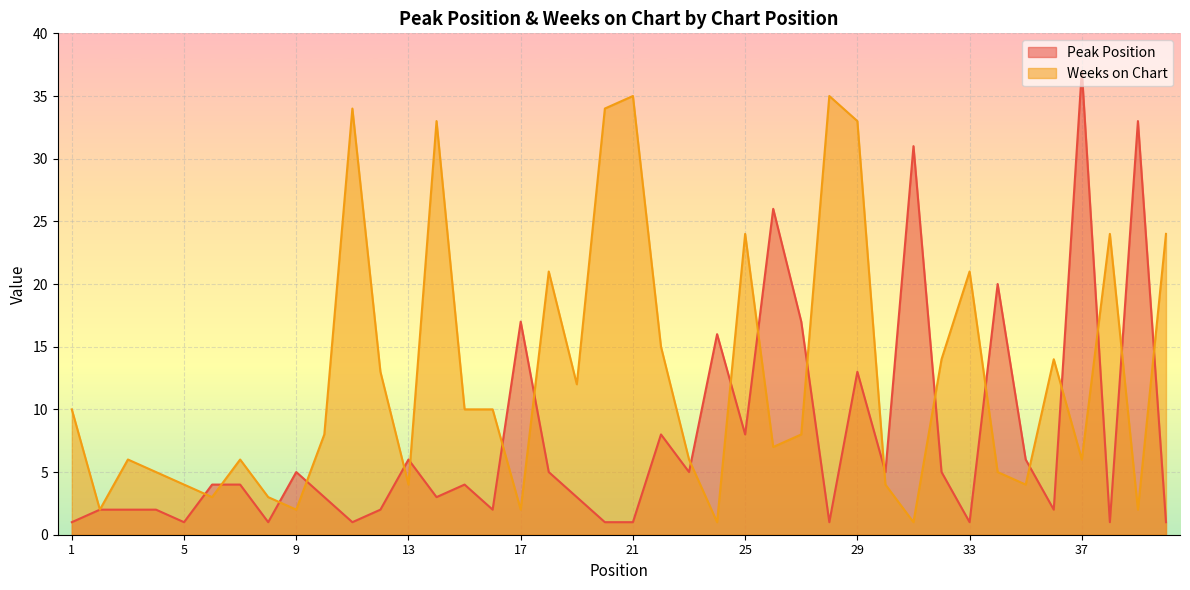

True or false: Peak Position has a value of 8 at 25.

True